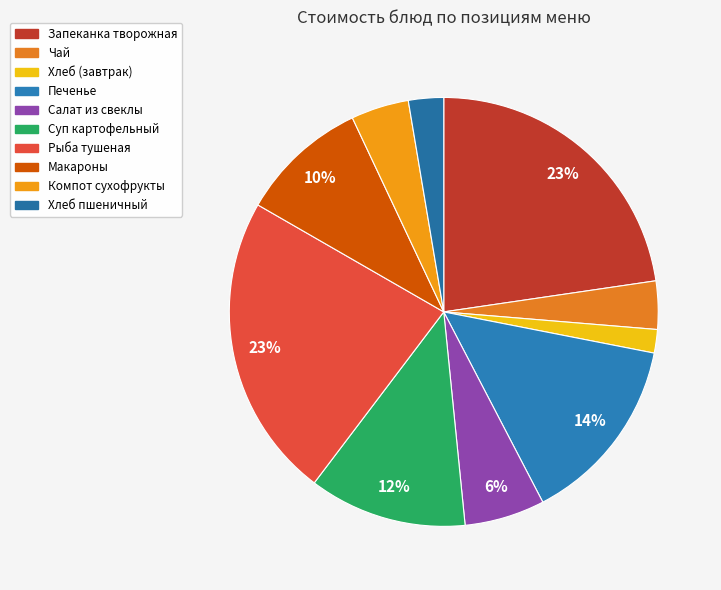

Rank the categories by value from lowest to highest.

хлеб, хлеб пшеничный, чай, компот сухофрукты, салат из свеклы с изюмом, макароны, суп картофельный с горохом и говядиной, печенье, запеканка творожная со сгущеным молоком, рыба тушеная в сметанном сосусе